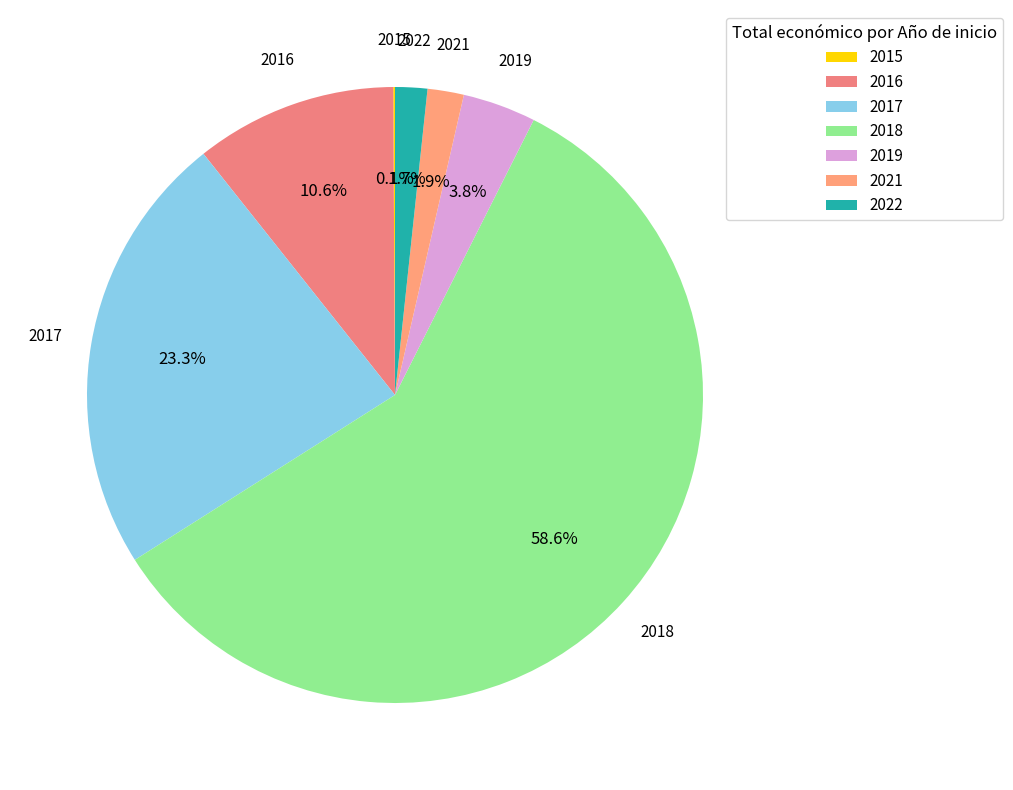

What is the total percentage of 2018 and 2019?

62.4%